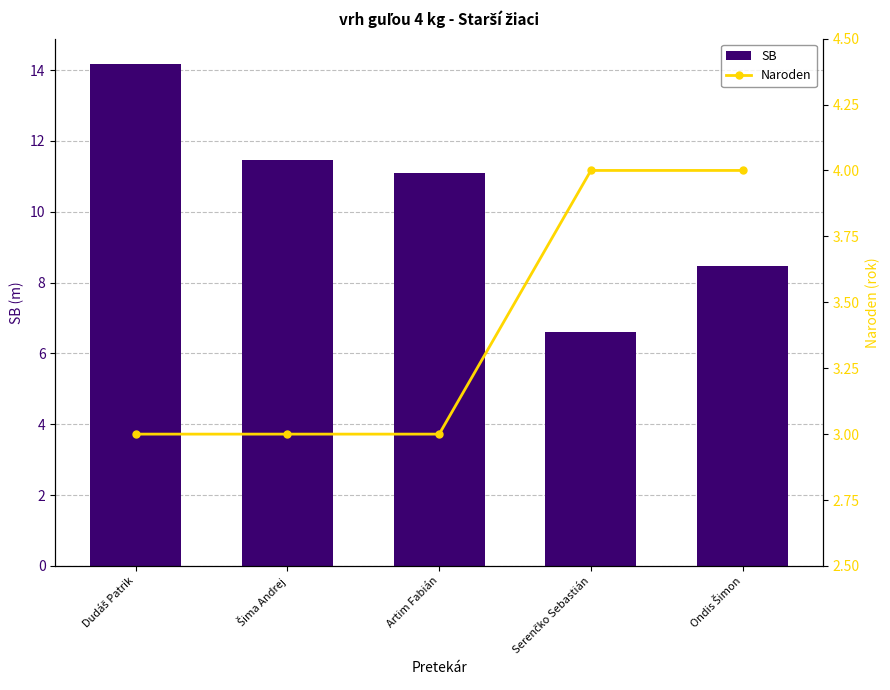

True or false: Naroden has a value of 4.0 at Ondis Šimon.

True